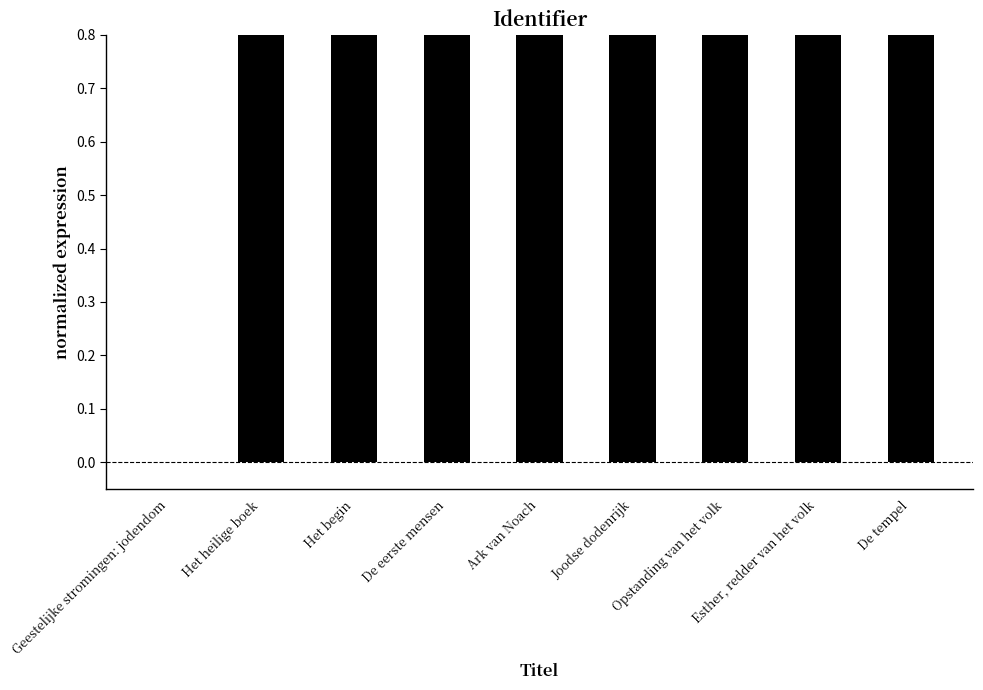

What is the approximate value at Het heilige boek?

1.0